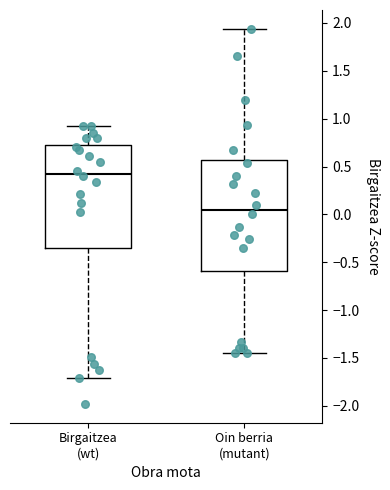

Reading left to right, read every box against the y-axis: the position of its median line, the range the box covers, and the ends of its whiskers. The values are not printed on the chart, so give them approximately, as read against the axis.

Birgaitzea (wt): median 0.45, box -0.35 to 0.70, whiskers -1.70 to 0.90
Oin berria (mutant): median 0.05, box -0.60 to 0.55, whiskers -1.45 to 1.95